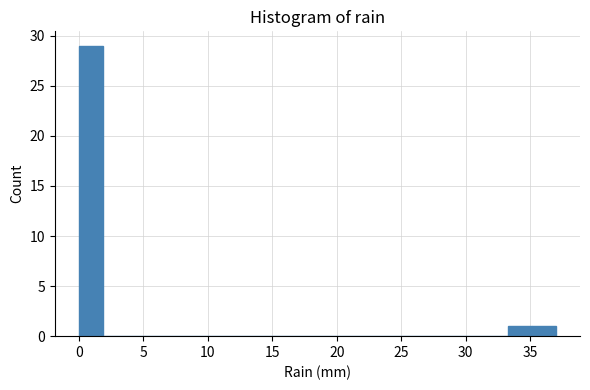

Read against the x-axis, roughly where is the centre of the tallest bar?

1.0